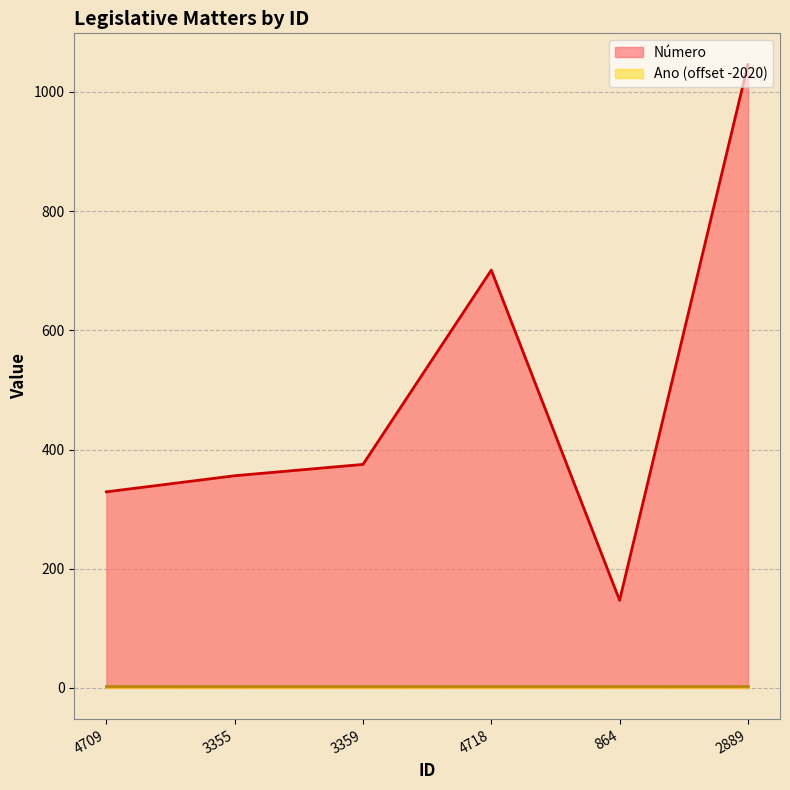

True or false: the data shows 264 at 4718.

False